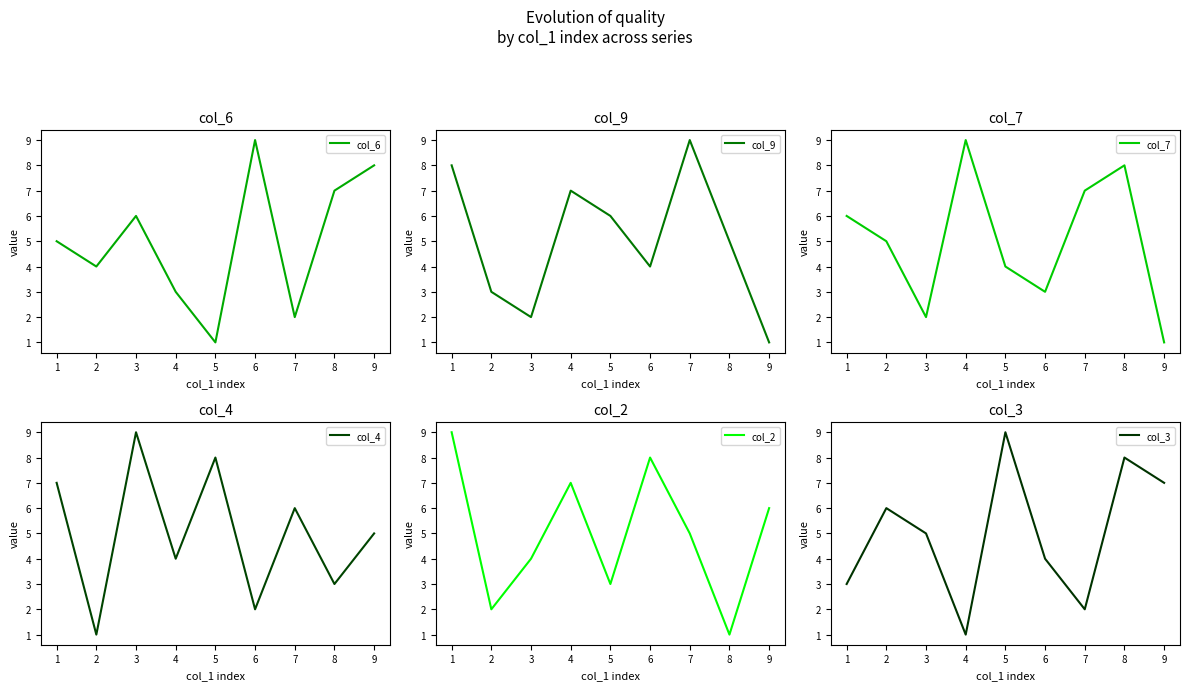

True or false: col_7 has more than 2 interior local peaks.

False